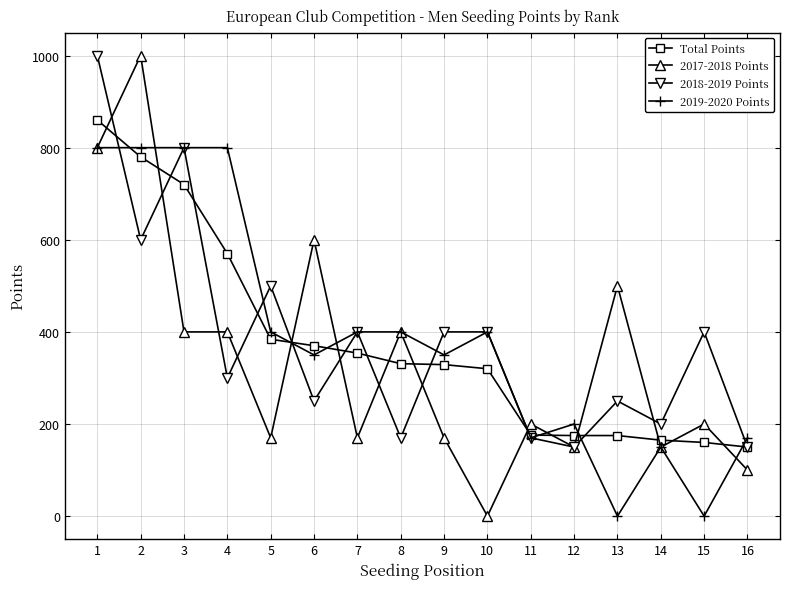

Which series ends up on top after the final intersection of 2017-2018 Points and Total Points?

Total Points